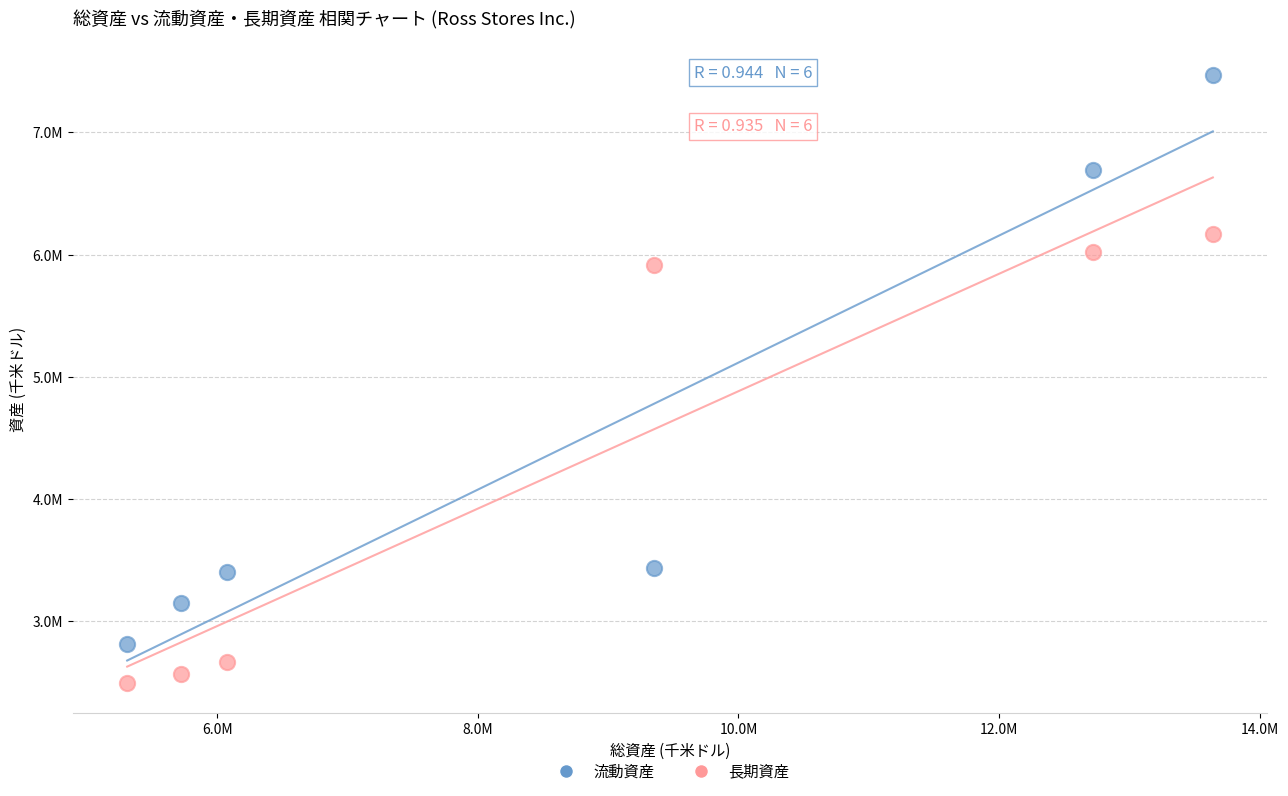

Which series has the largest Y range (max minus min)?

流動資産